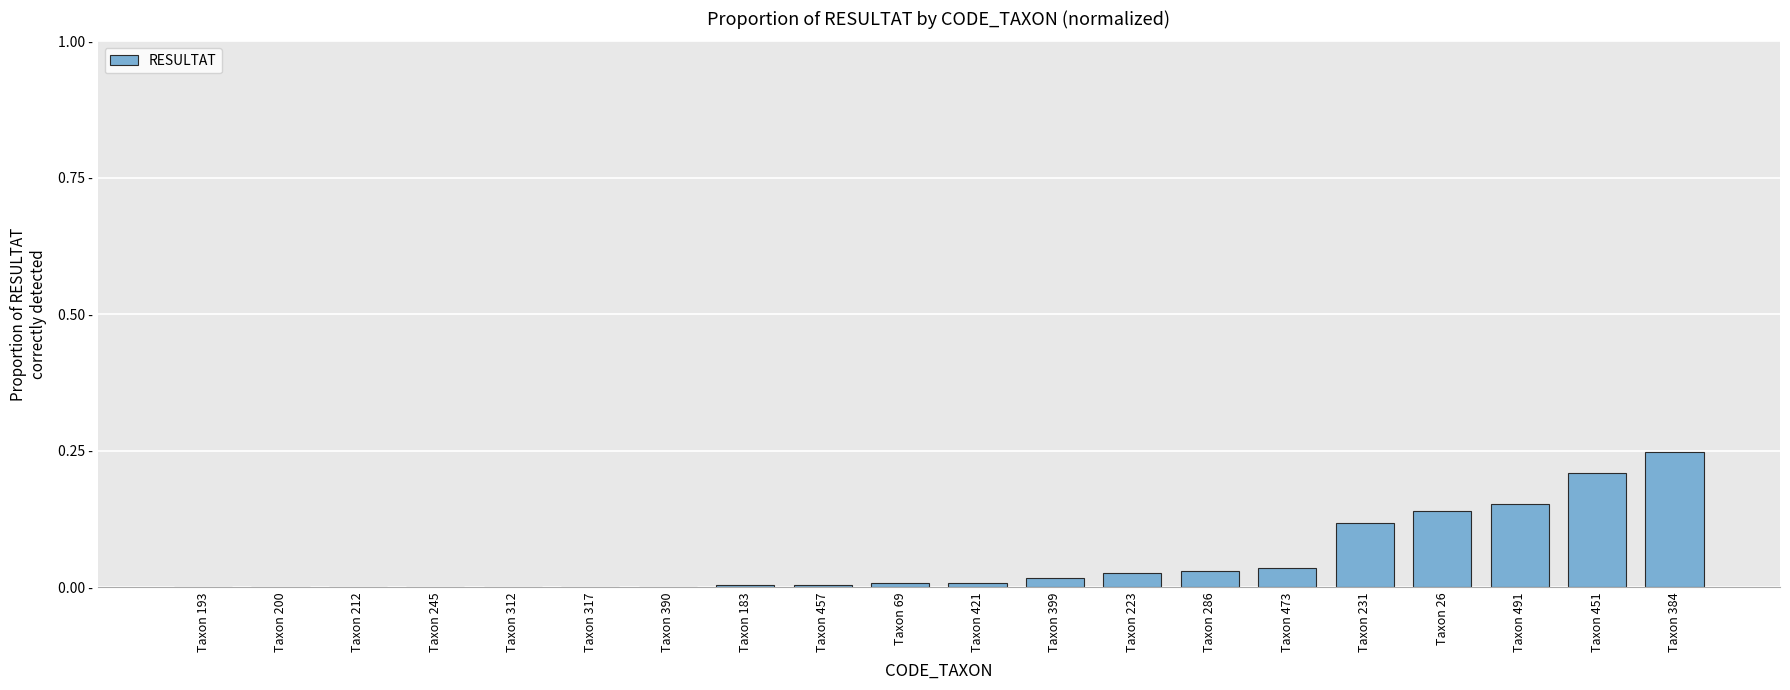

Are the bars horizontal?

No